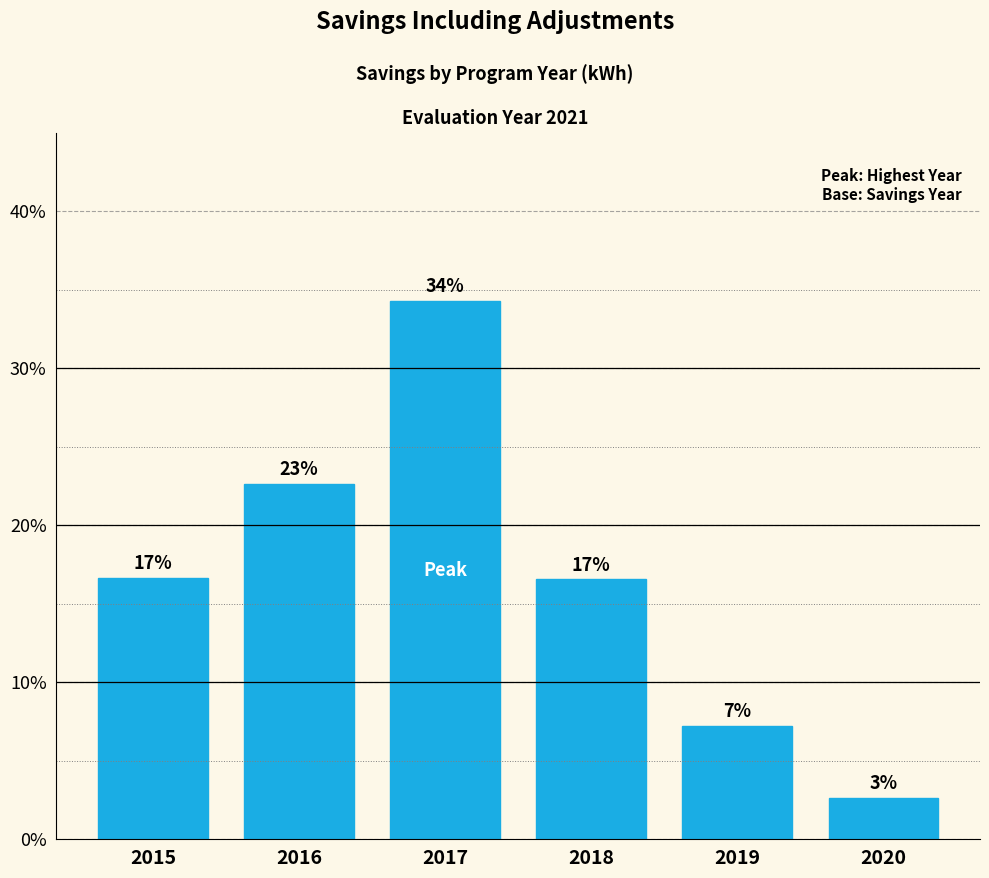

Which has a higher value, 2018 or 2020?

2018